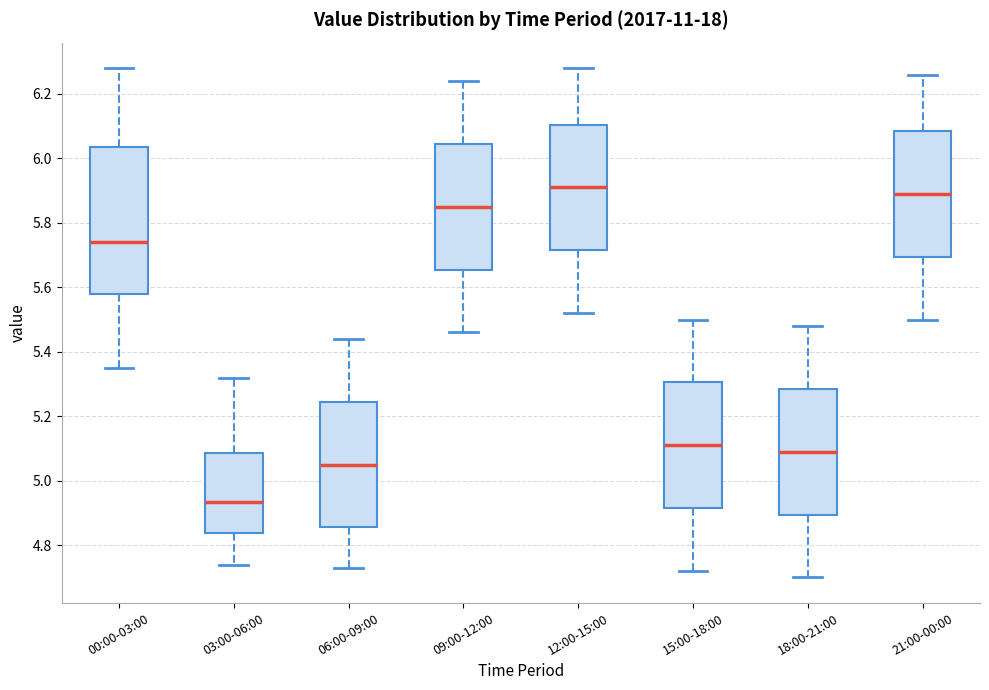

Which box is the tallest, from its lower edge to its upper edge?

00:00-03:00